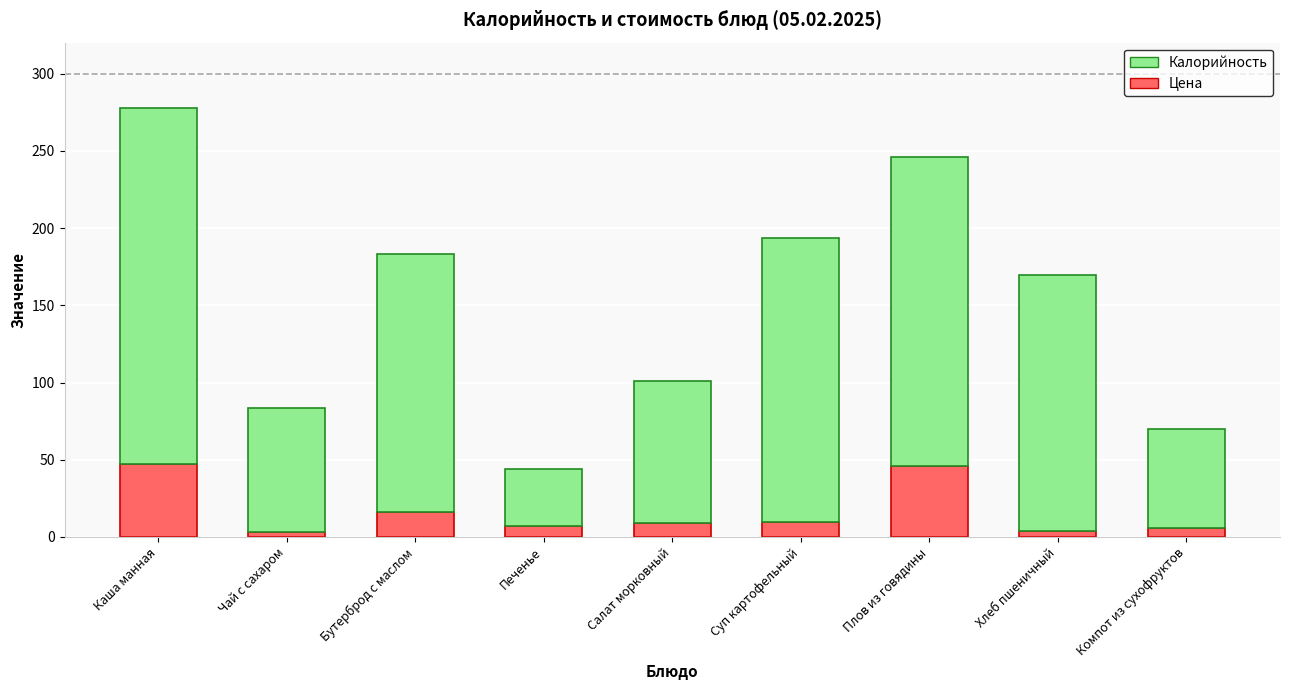

The value of Цена at Печенье is 7.2. True or false?

True